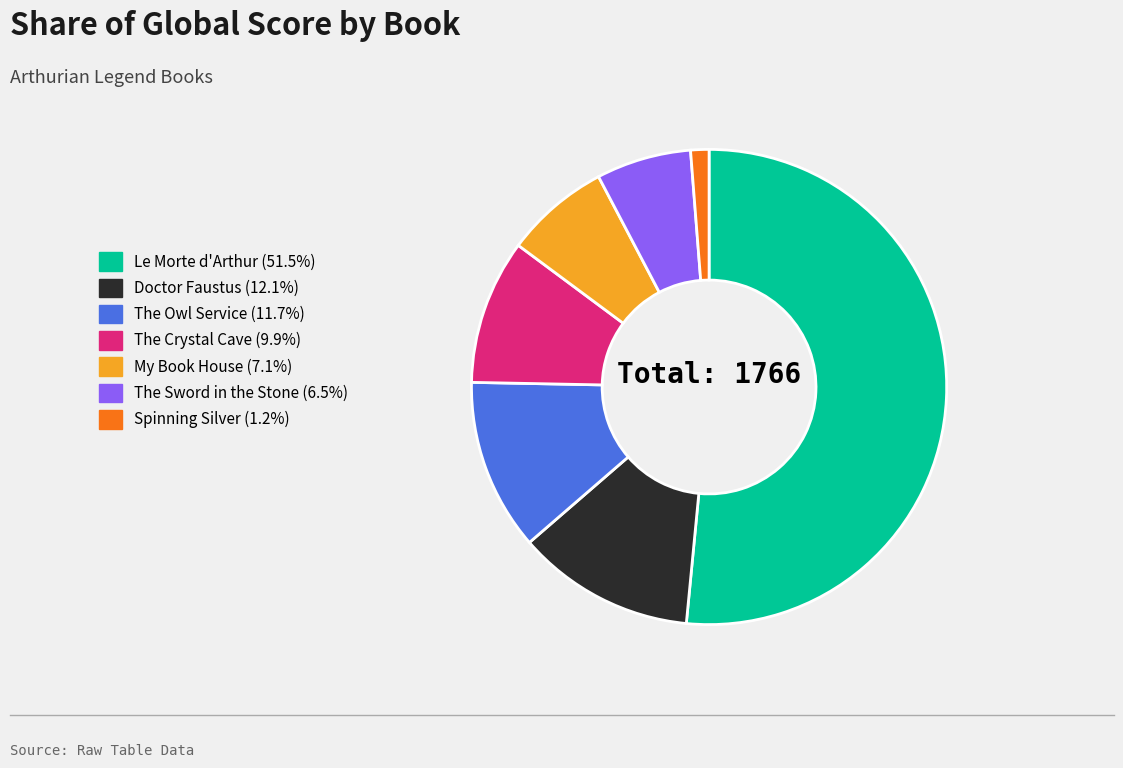

Which slice is the largest?

Le Morte d'Arthur